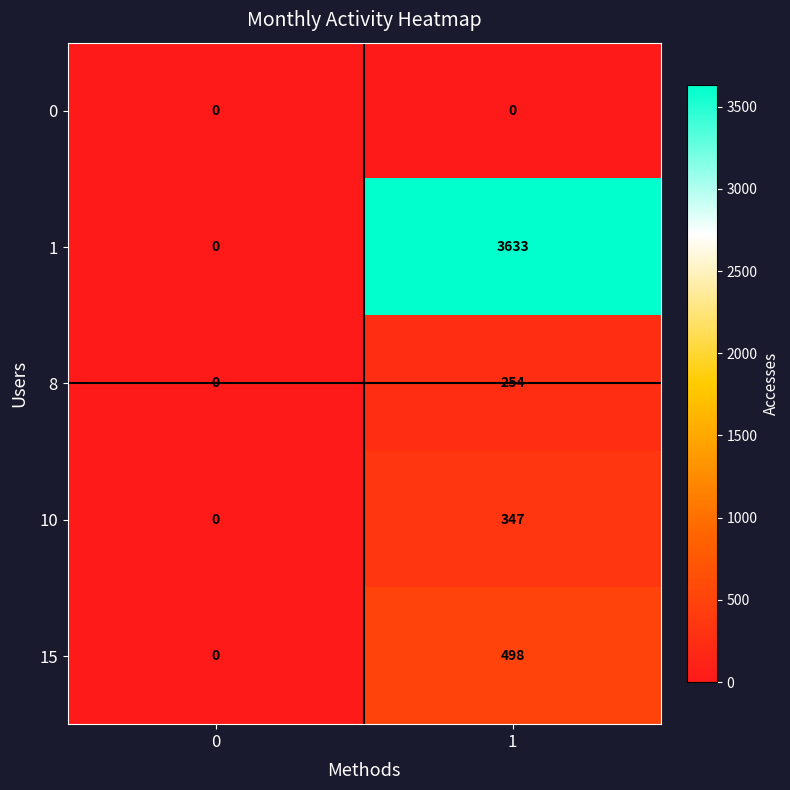

Reading left to right, what are all the values shown in this chart?

0: 0	0
1: 0	3633
8: 0	254
10: 0	347
15: 0	498